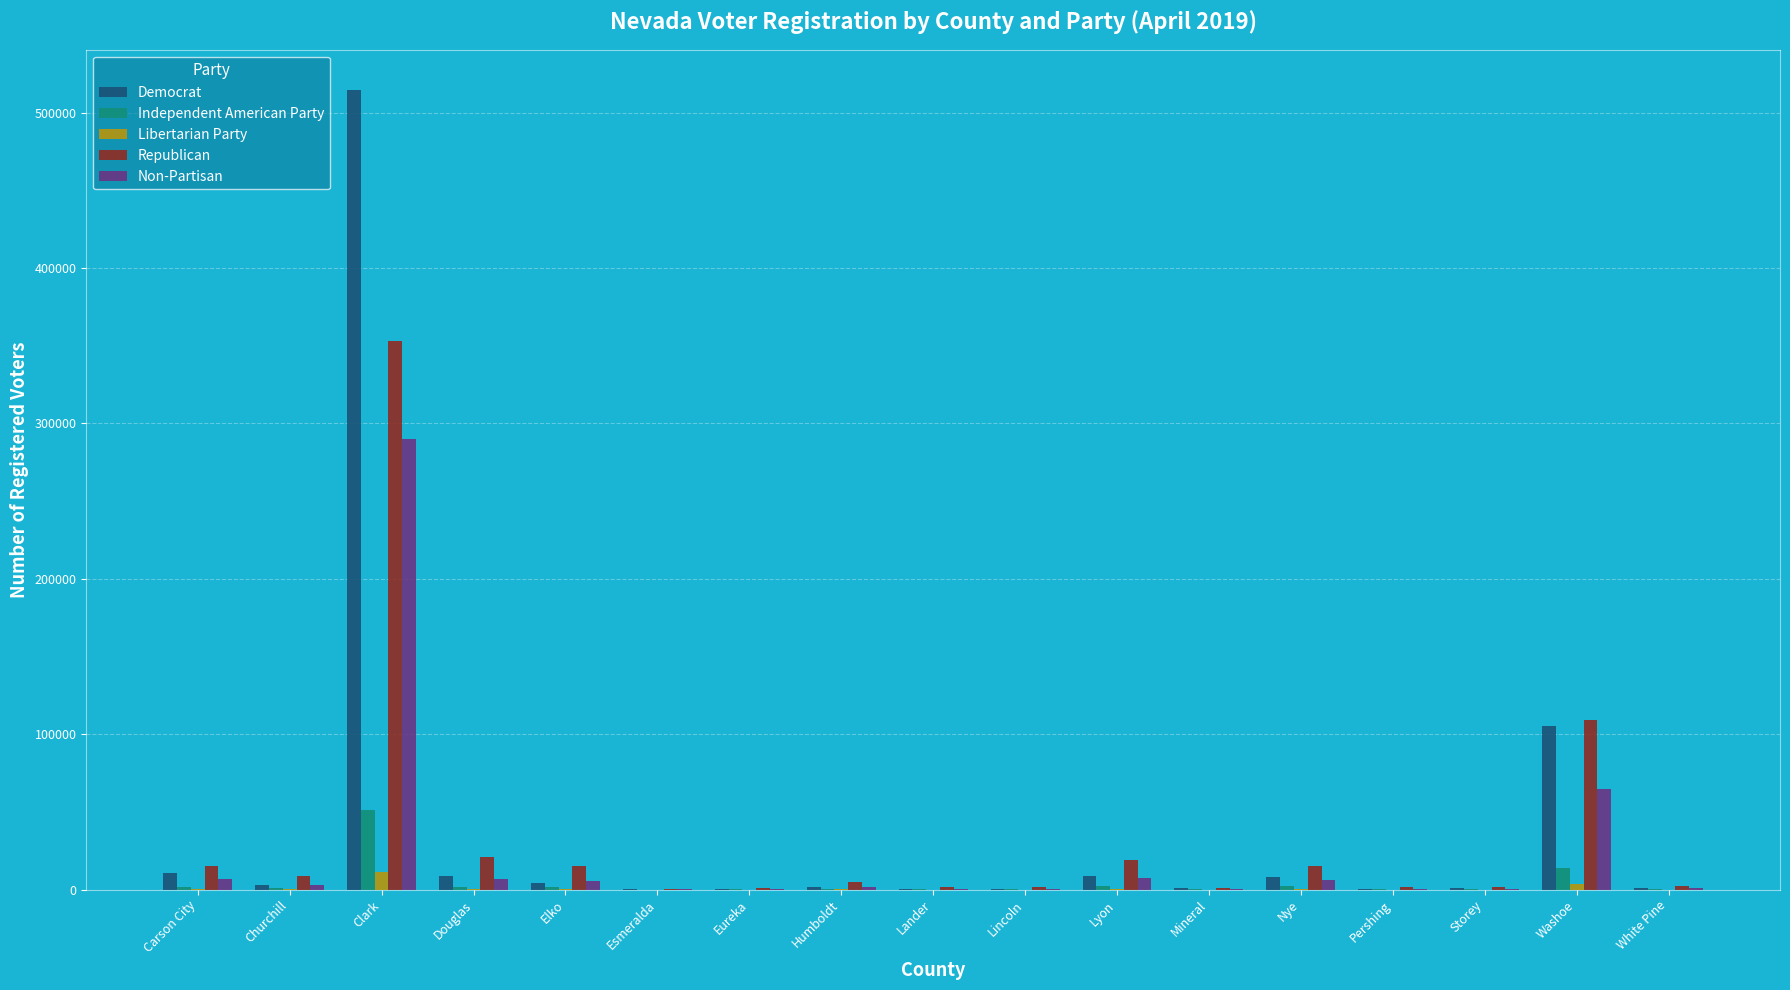

At which label is Non-Partisan closest to 144899?

Washoe